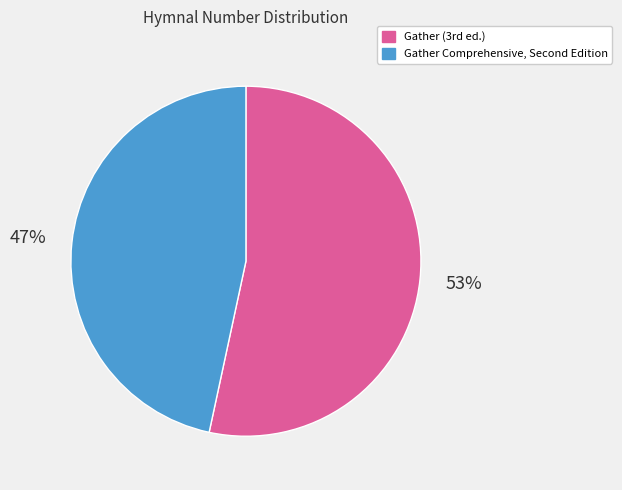

How many slices are in this pie chart?

2